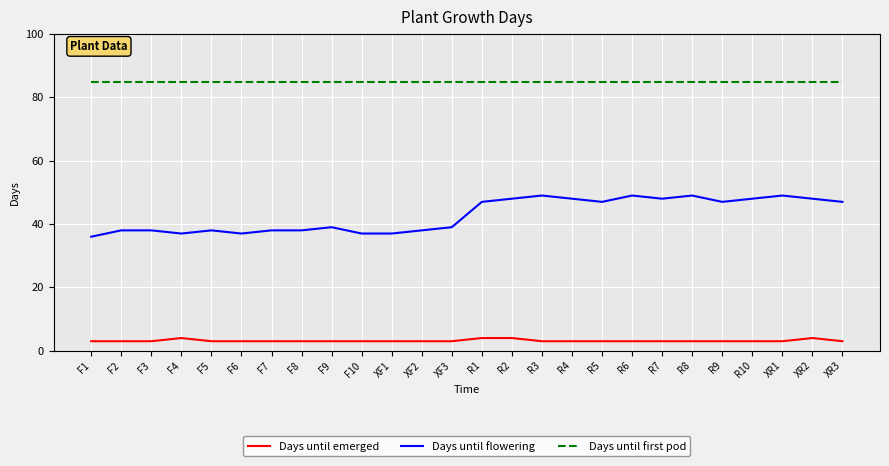

What is the total value across all series at R6?

137